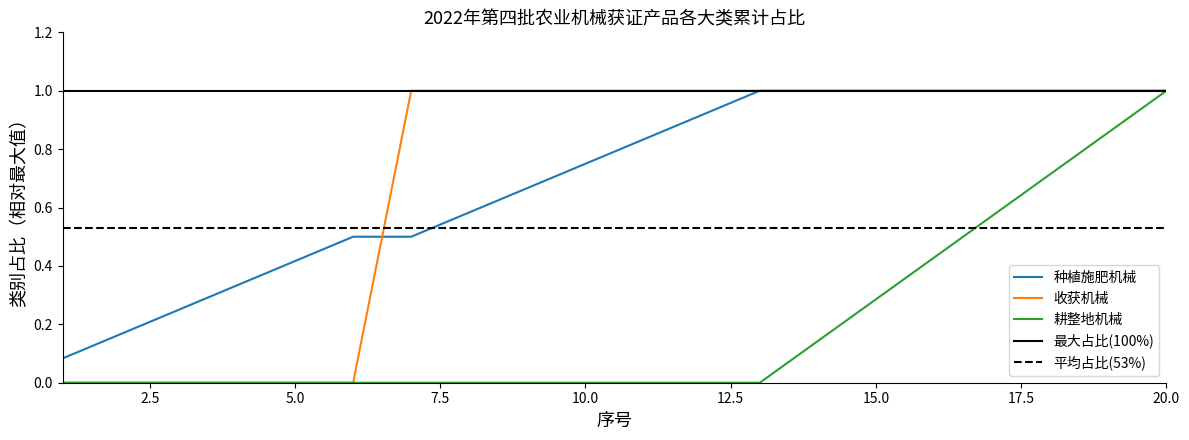

True or false: 收获机械 has more than 1 interior local peaks.

False